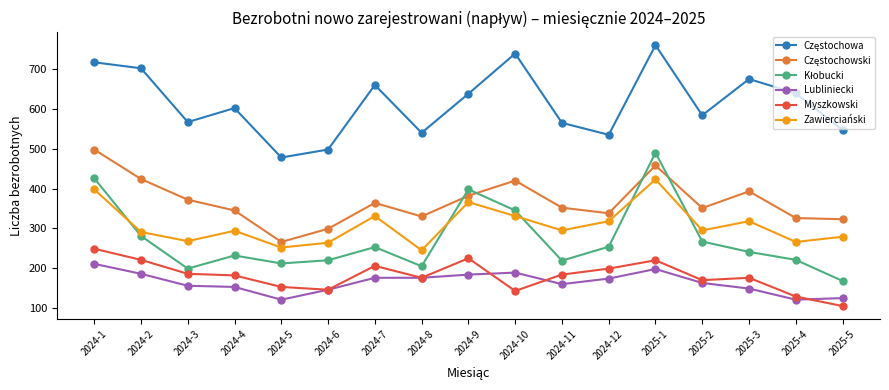

Does the chart display data point markers on the line(s)?

Yes